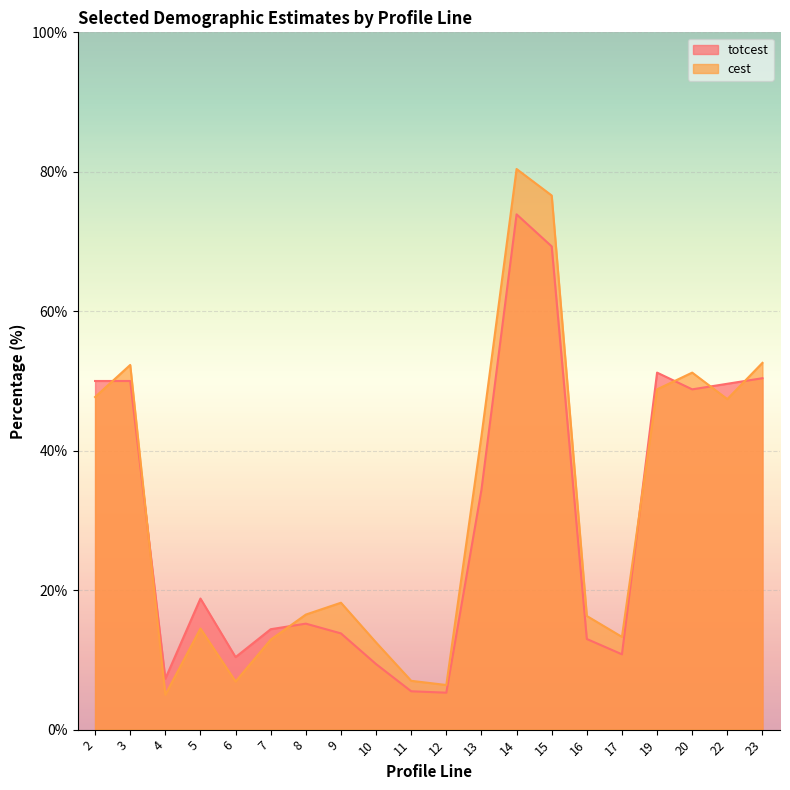

What is the spread (max minus min) of values at 16?

3.3